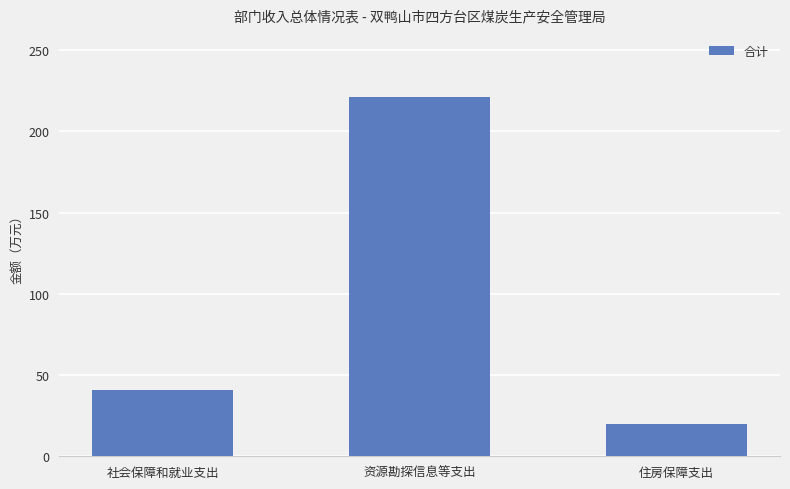

Is it true that the value at 社会保障和就业支出 is 41?

True